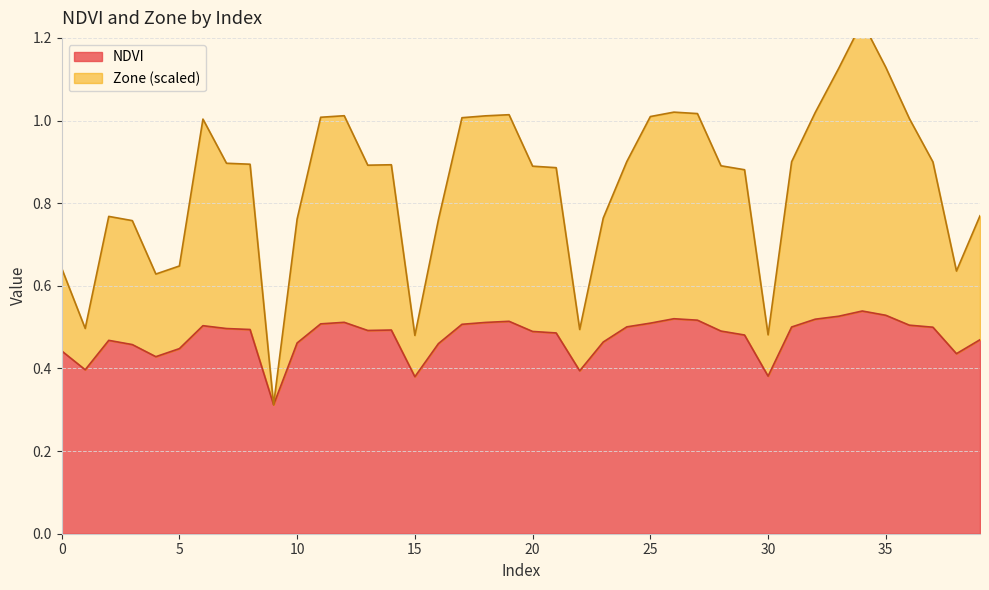

At 30, list the series in order from smallest to largest.

NDVI, Zone